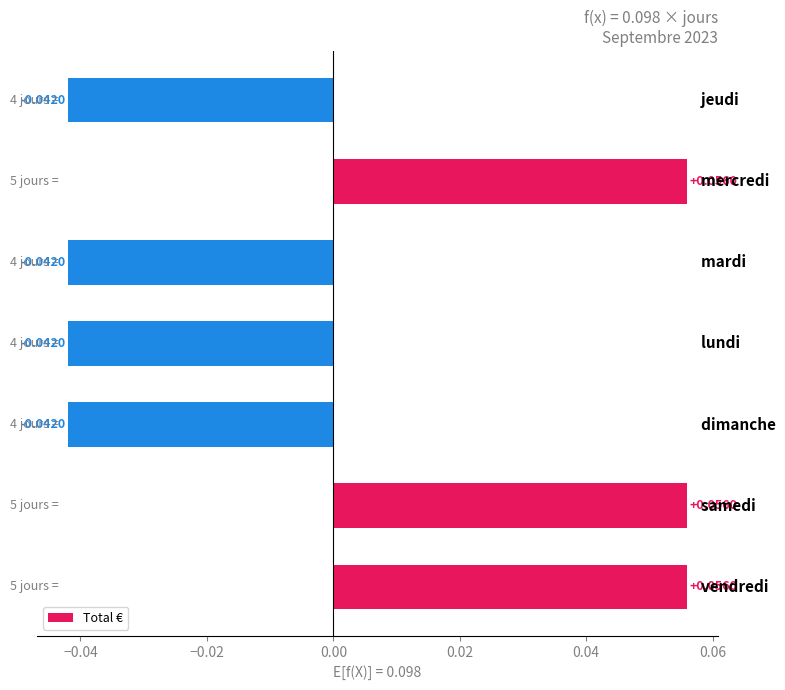

How many data points are less than 0?

4